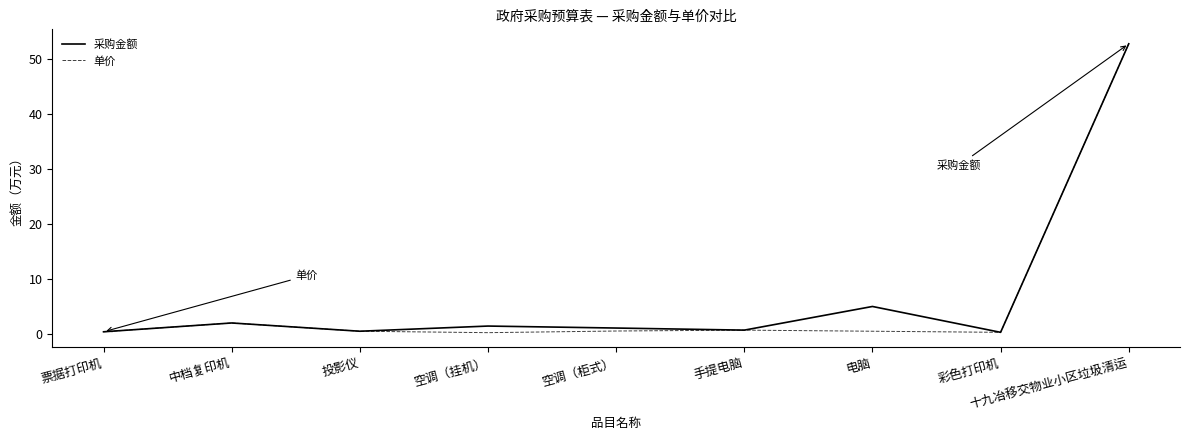

Does the chart display data point markers on the line(s)?

No